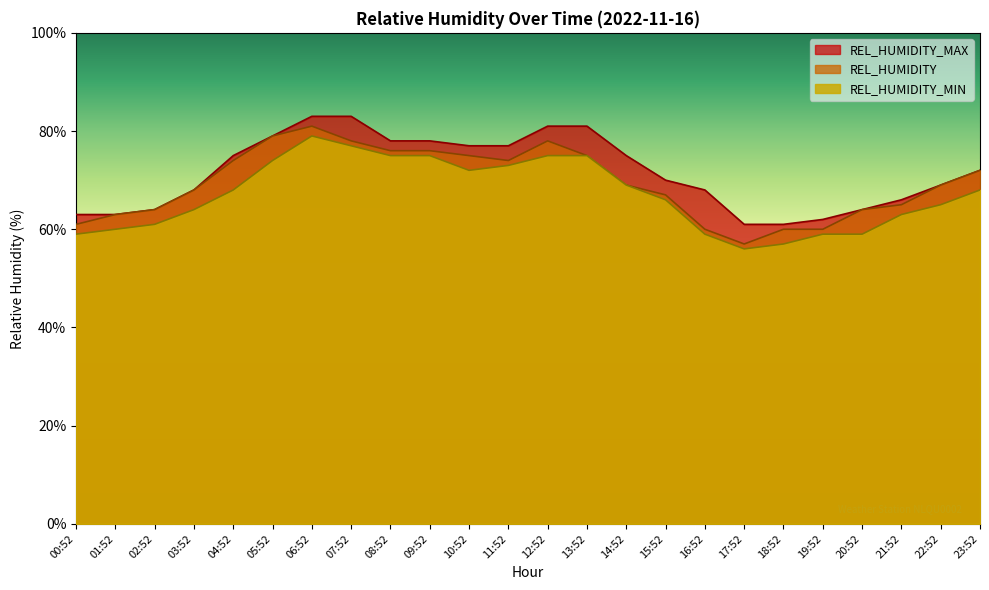

What is the difference between the maximum and minimum values in the REL_HUMIDITY_MAX series?

22